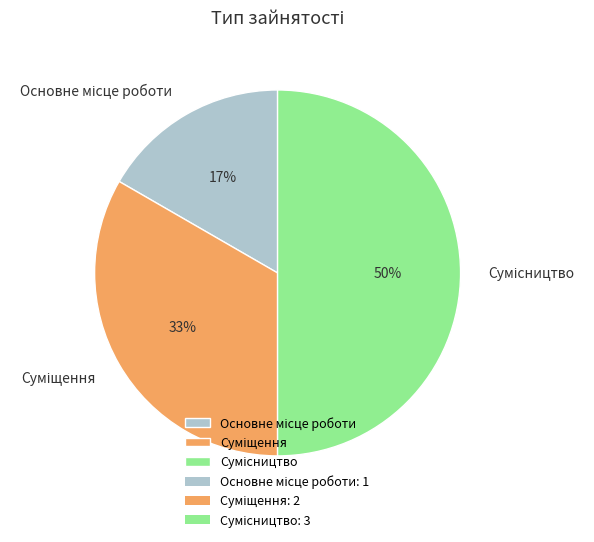

Which category has the biggest portion of the pie?

Сумісництво